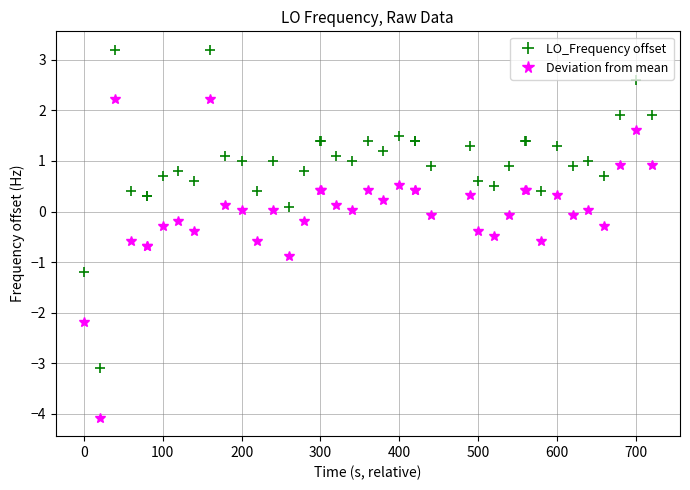

List the series in order of their peak value, lowest first.

Deviation from mean, LO_Frequency offset